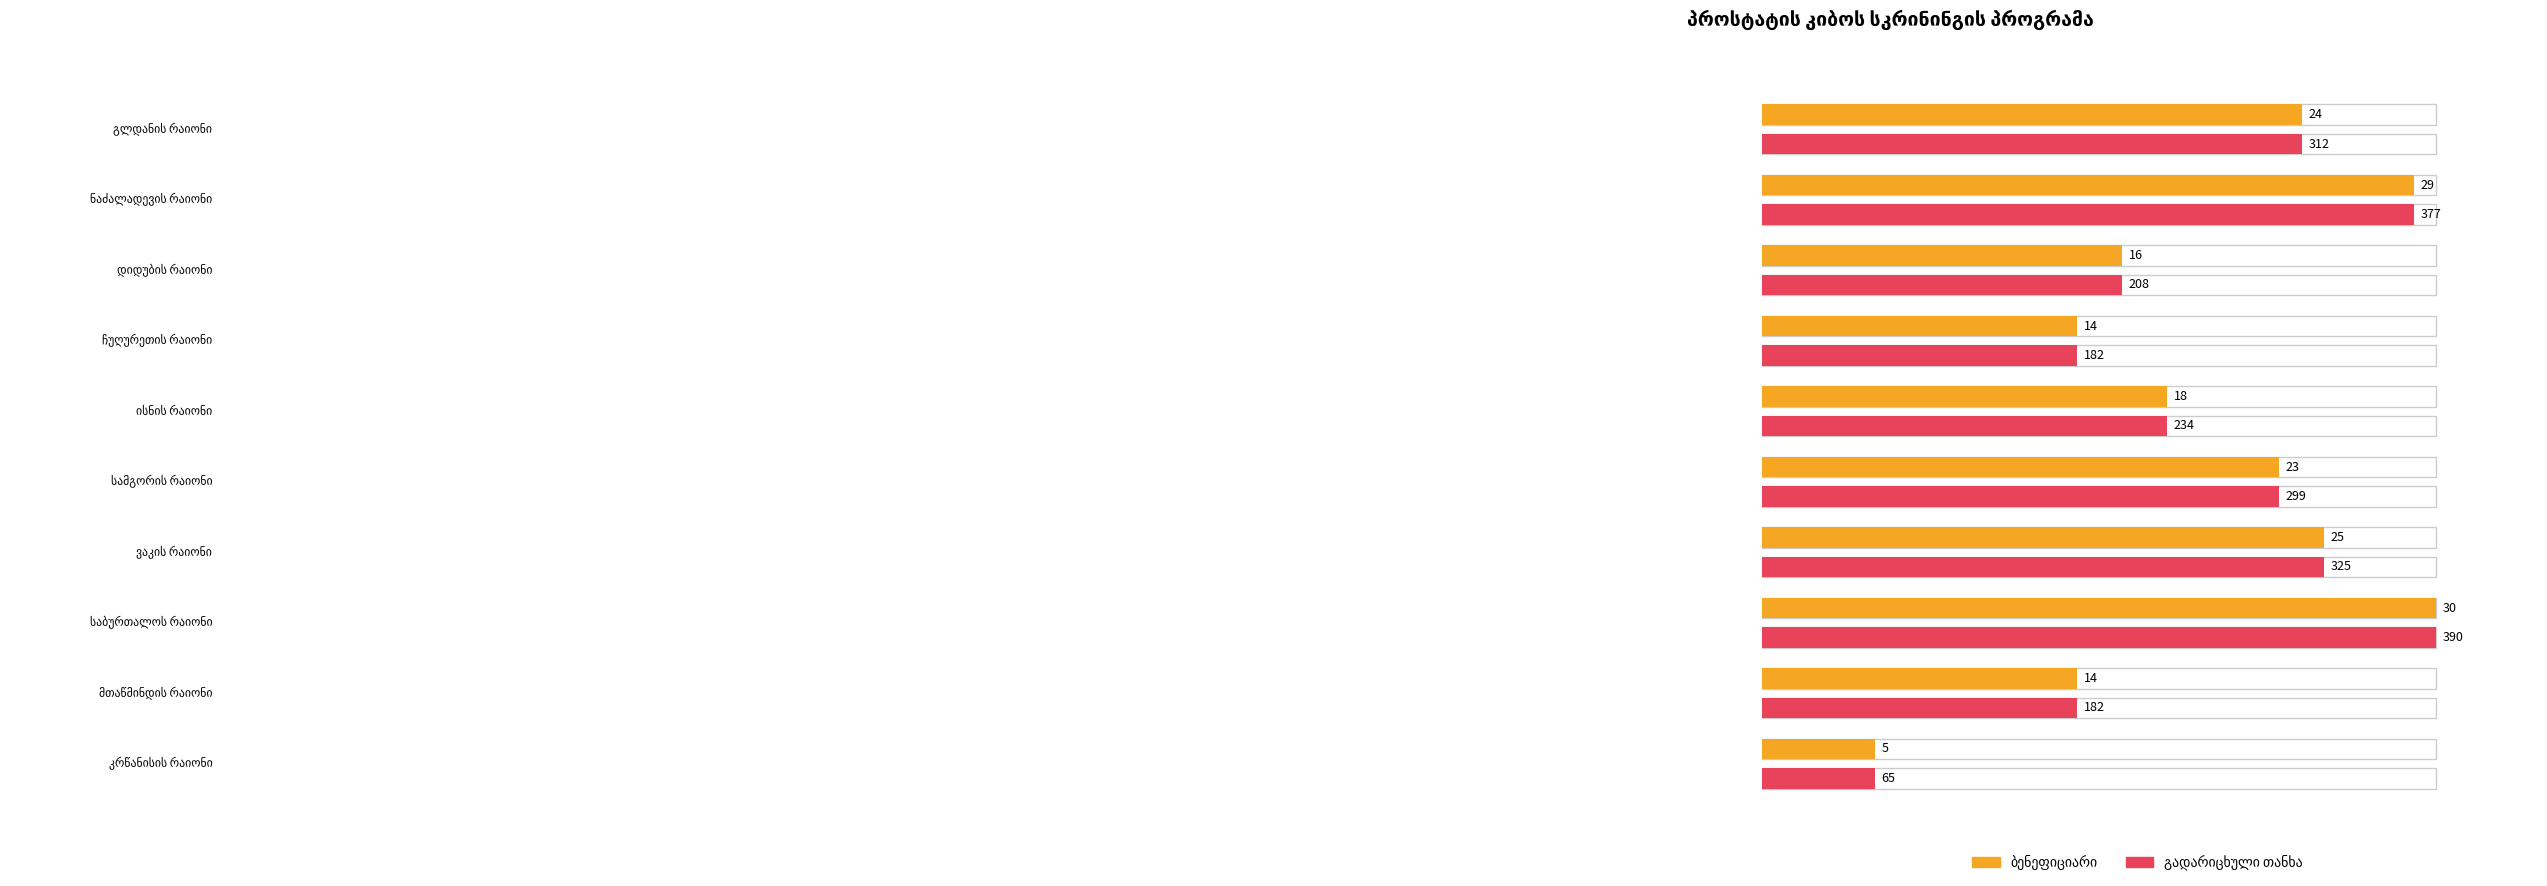

Between ისნის რაიონი and სამგორის რაიონი, which is larger?

სამგორის რაიონი